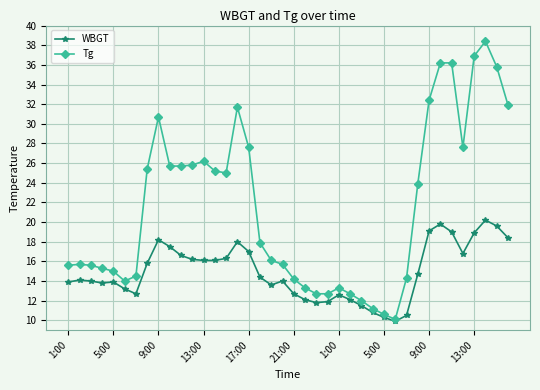

How many lines are shown in the chart?

2